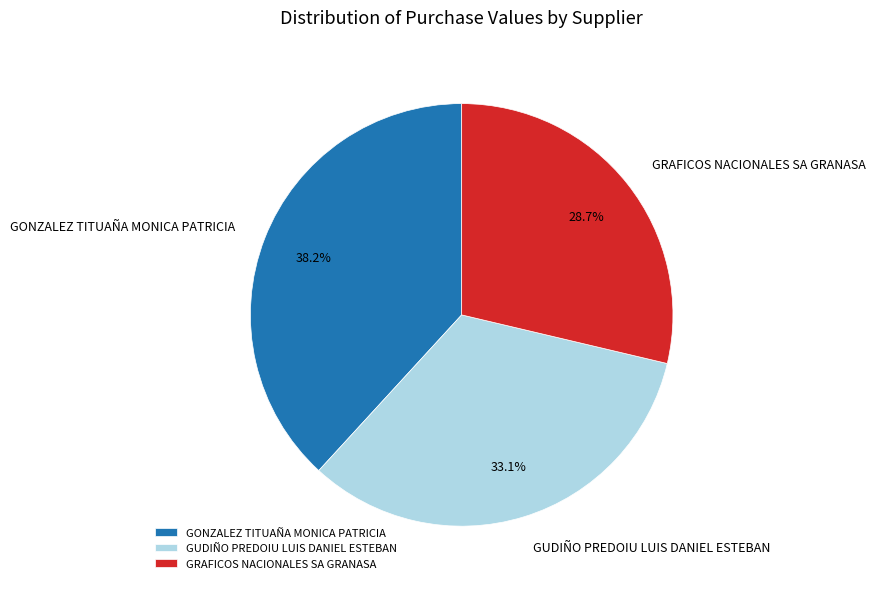

Is it true that GUDIÑO PREDOIU LUIS DANIEL ESTEBAN is 33% of the pie?

True